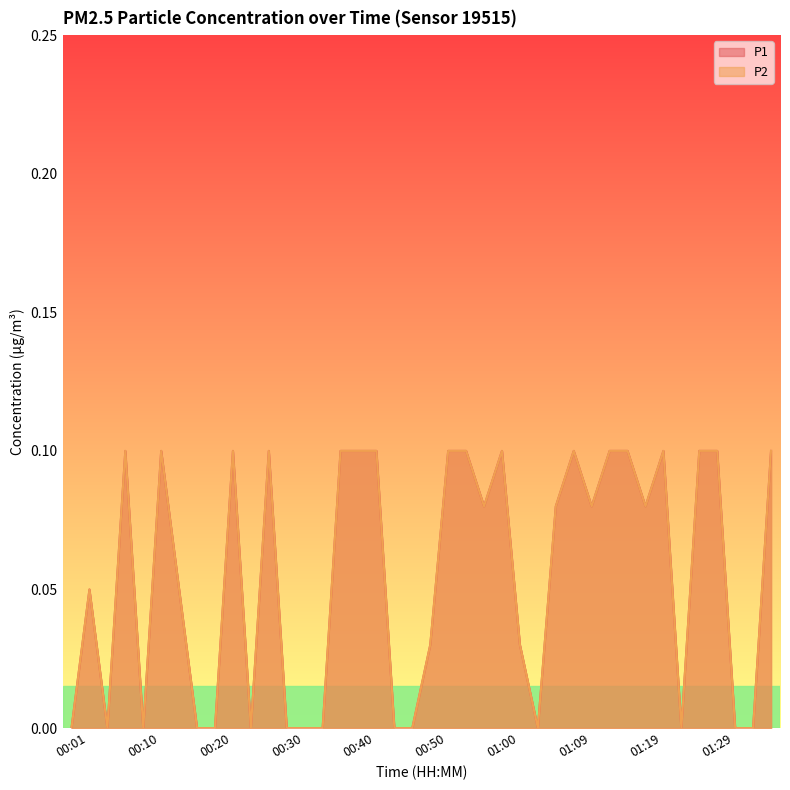

At which label does P1 reach its minimum?

00:01